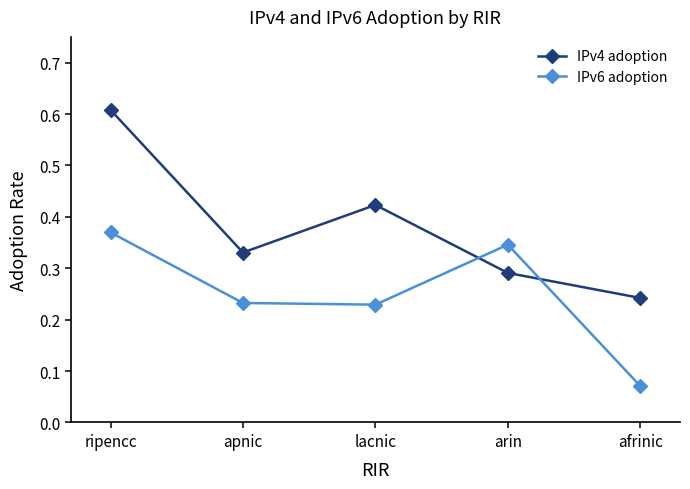

What is the sum of all IPv6 adoption values?

1.2